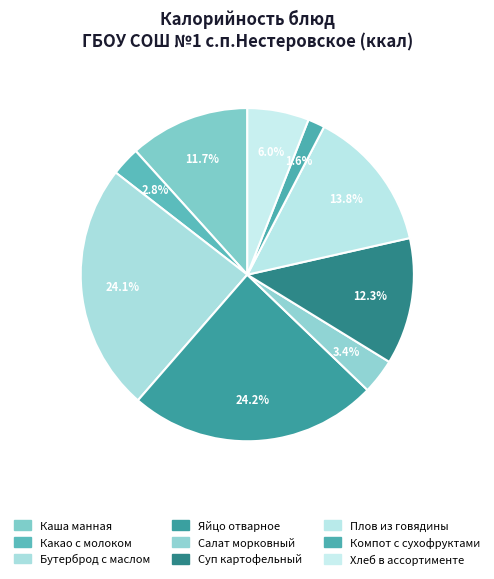

What is the smallest slice in the pie chart?

Компот с сухофруктами